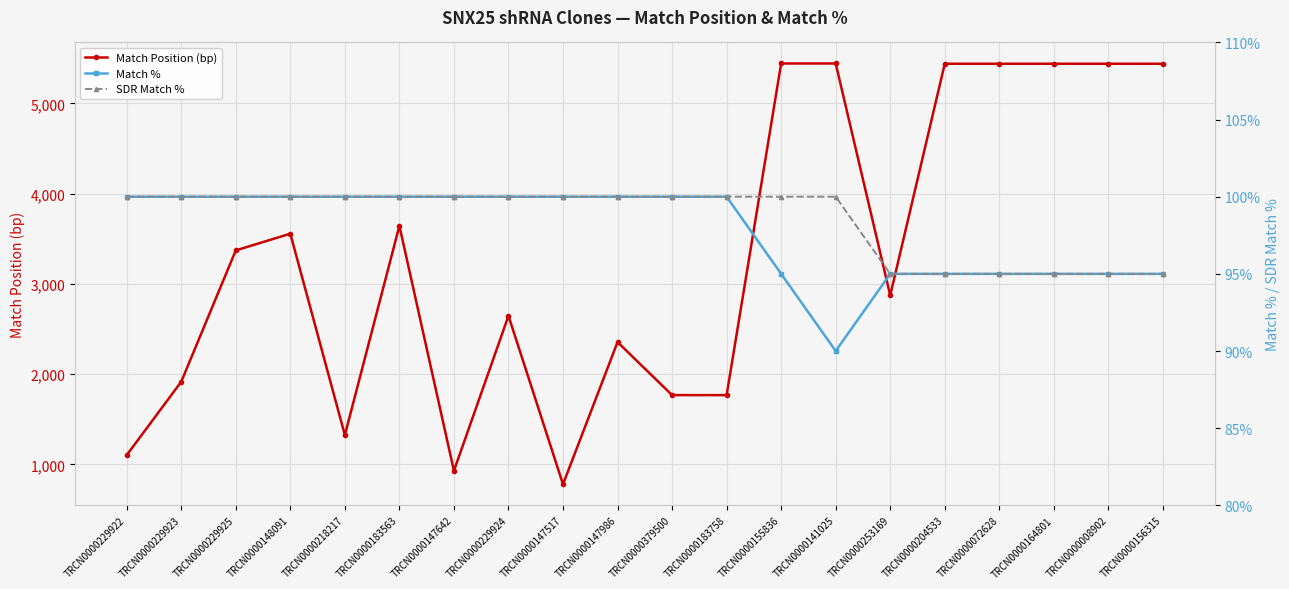

Which series has the largest range (max minus min)?

Match Position (bp)